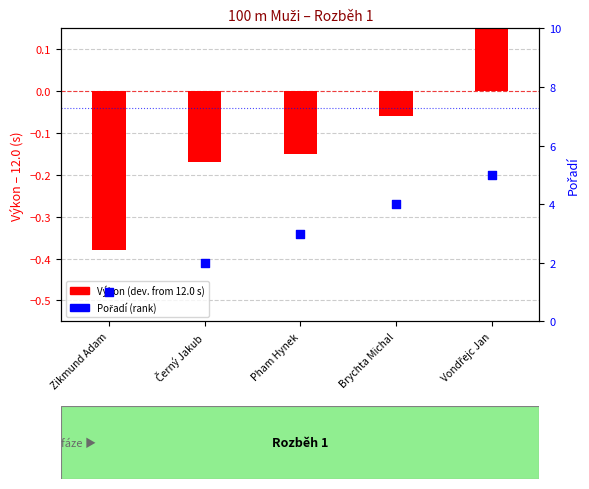

Which series contains the highest Y value?

Pořadí (rank)